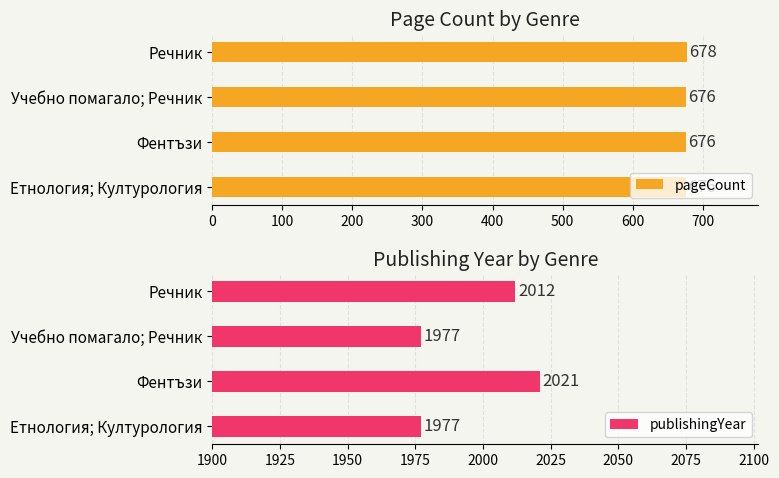

What is the spread (max minus min) of values at 0?

1301